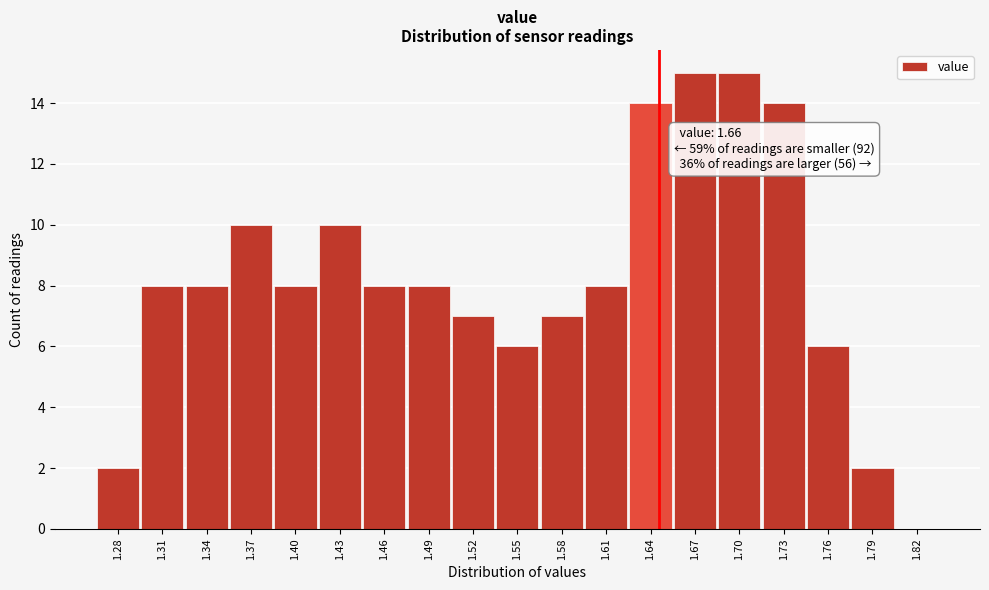

Reading right to left, extract all data points from this chart.

1.82=0	1.79=2	1.76=6	1.73=14	1.70=15	1.67=15	1.64=14	1.61=8	1.58=7	1.55=6	1.52=7	1.49=8	1.46=8	1.43=10	1.40=8	1.37=10	1.34=8	1.31=8	1.28=2